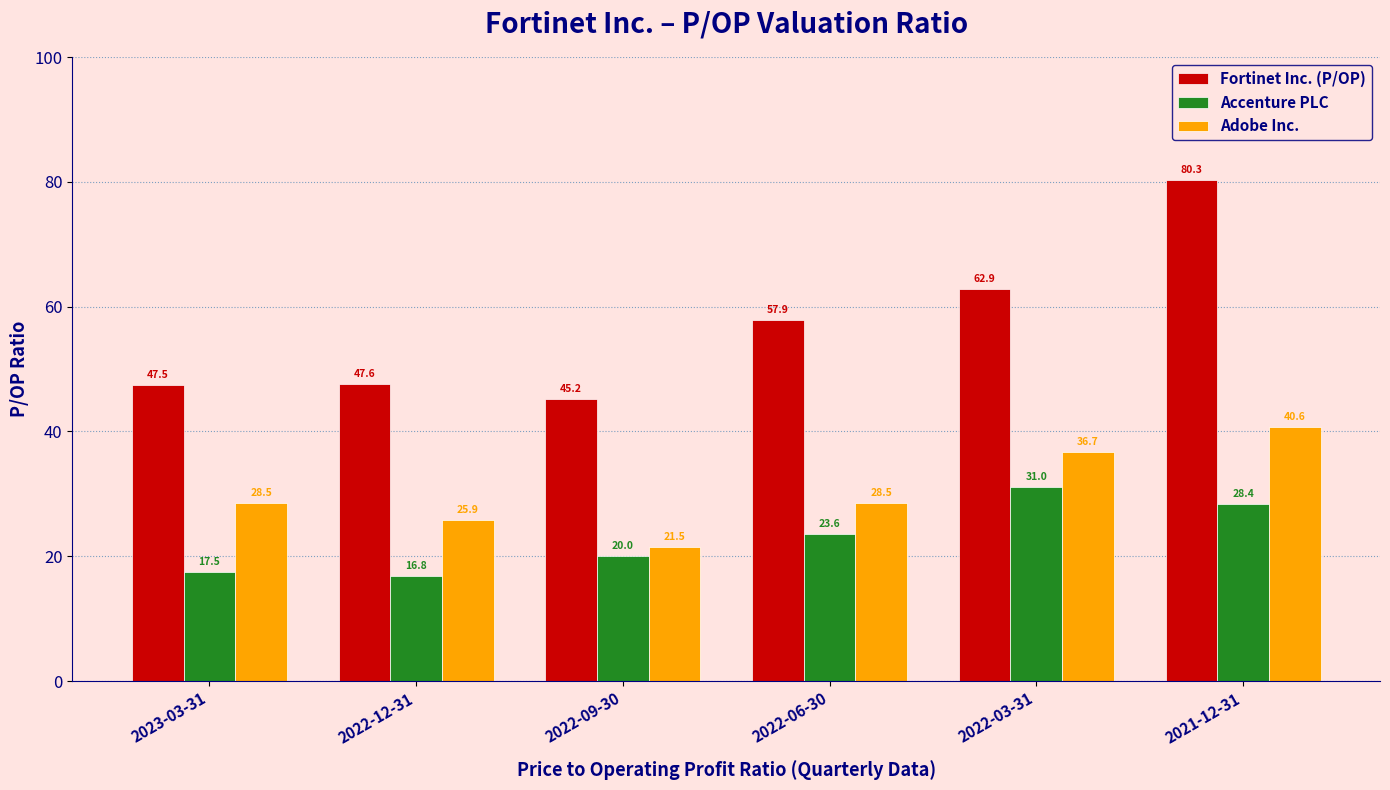

What is the difference between the maximum and minimum values in the Adobe Inc. series?

19.2